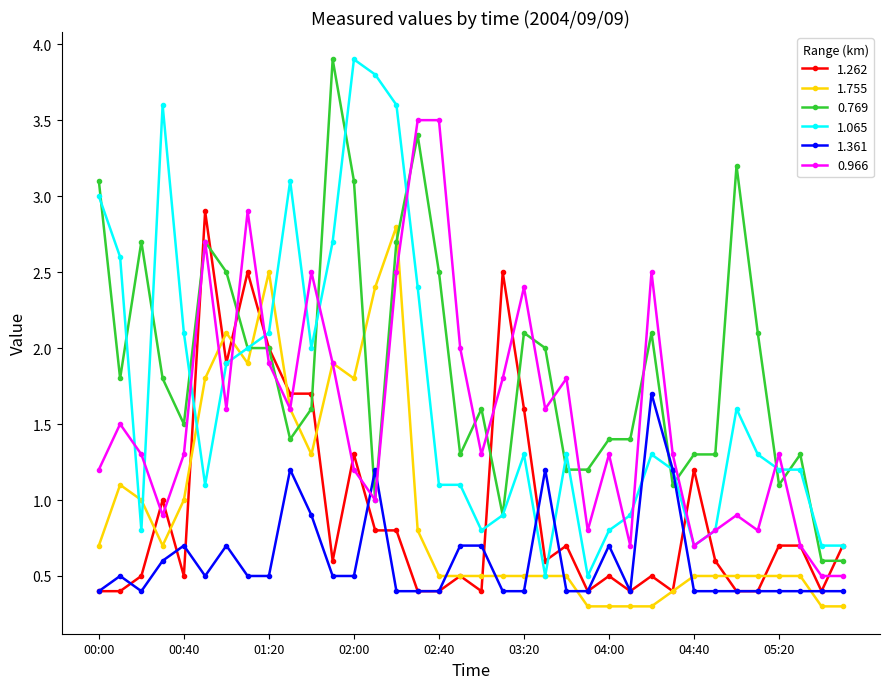

How many series are shown in this chart?

6